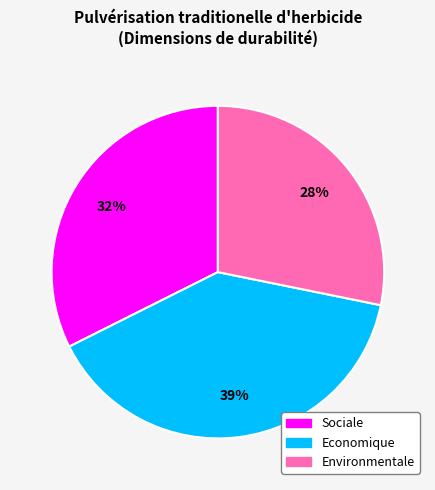

To the nearest percent, what is the combined percentage of Sociale and Environmentale?

61%